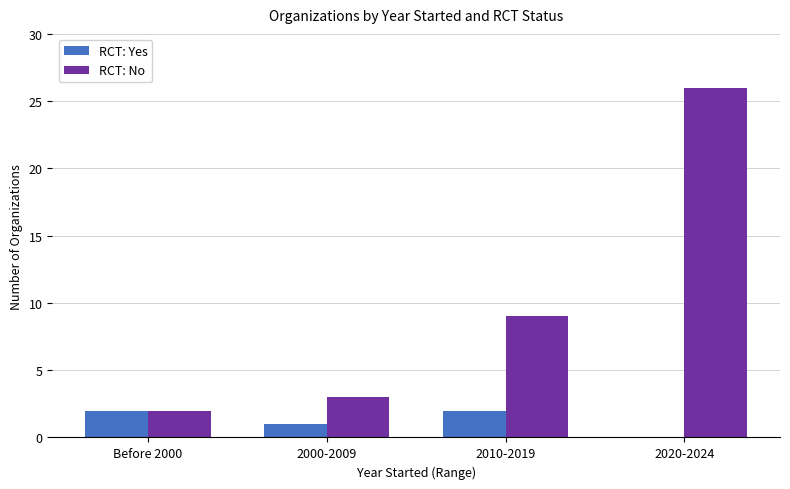

At which label is RCT: No closest to 14?

2010-2019